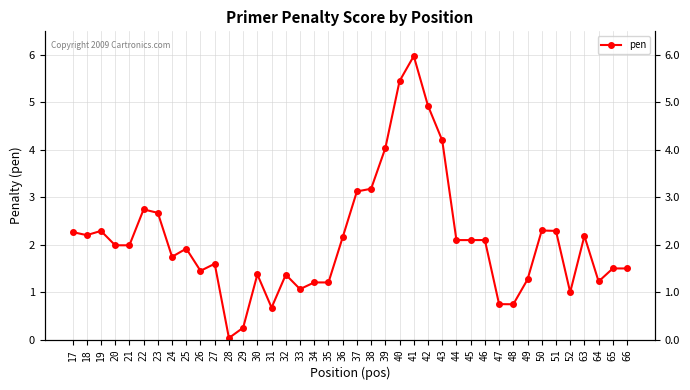

Count the number of data series in this chart.

1